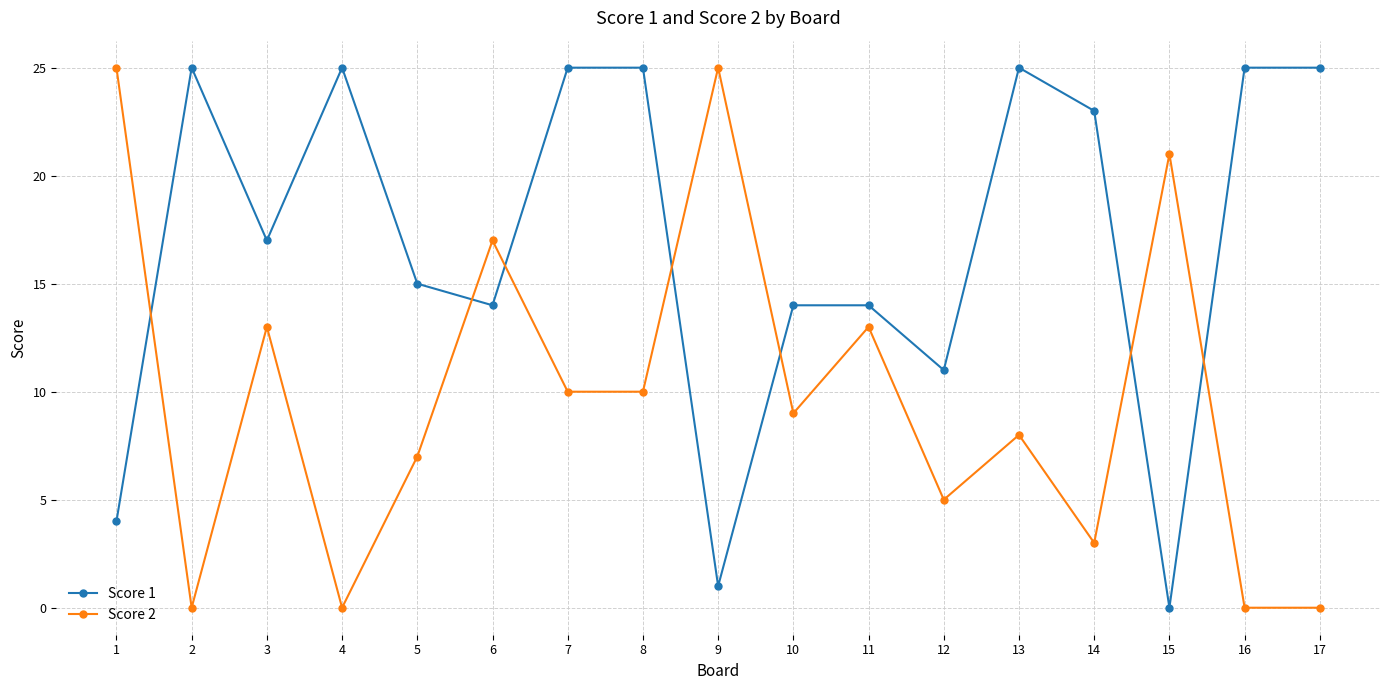

How many positive values does the Score 1 series have?

16